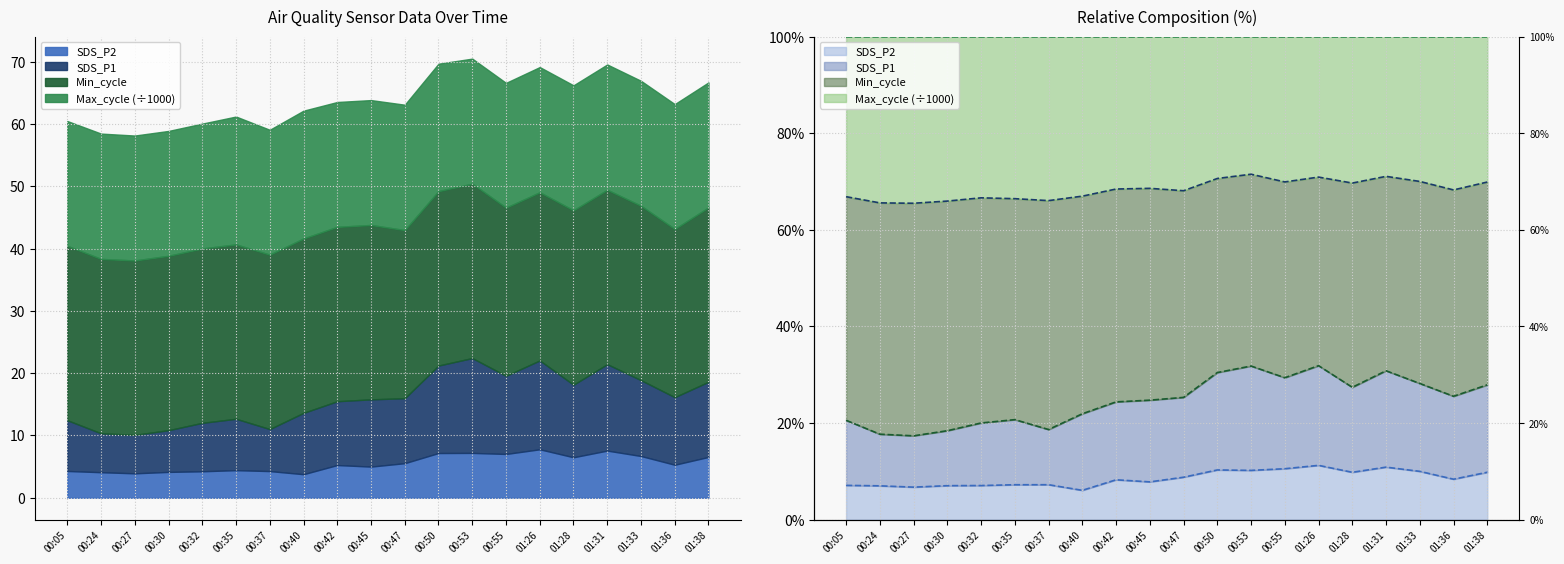

Between 00:30 and 00:53, which series saw the biggest shift?

SDS_P1